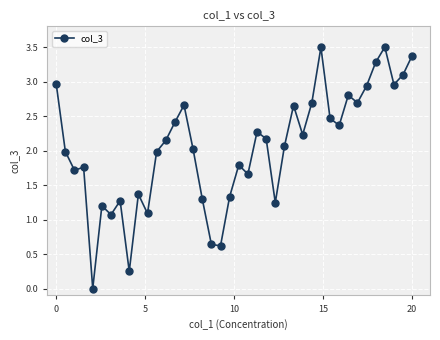

What is the greatest value displayed?

3.5